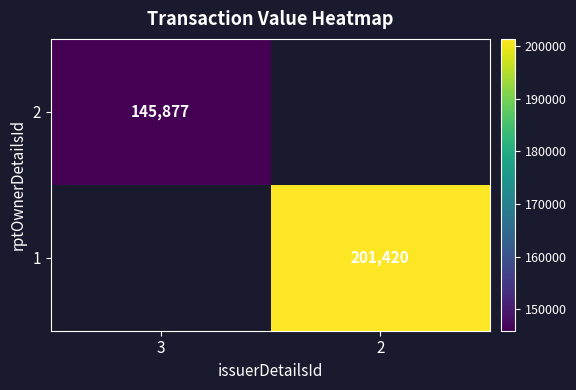

The 2 series shows 145877 at 3. True or false?

True